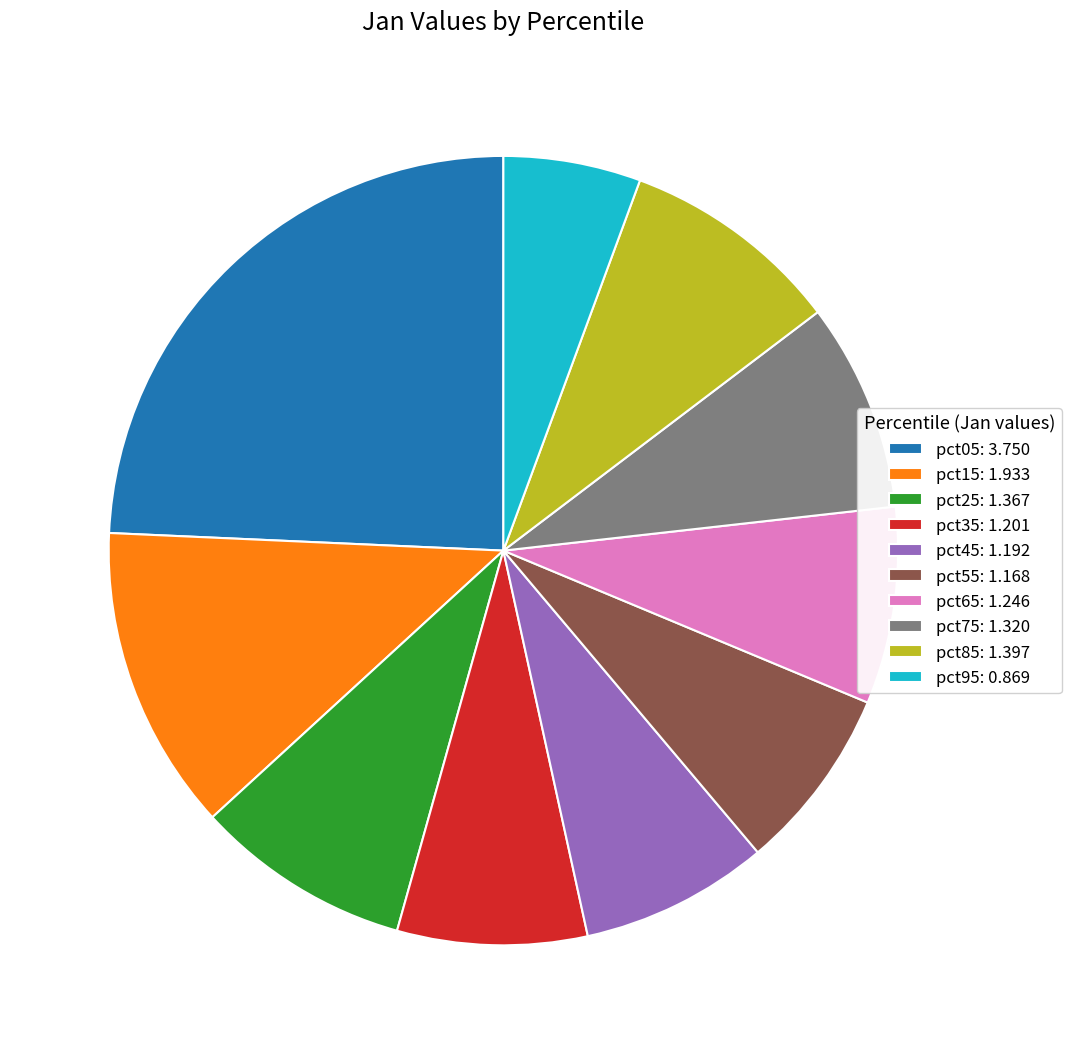

Count the number of slices in the pie.

10